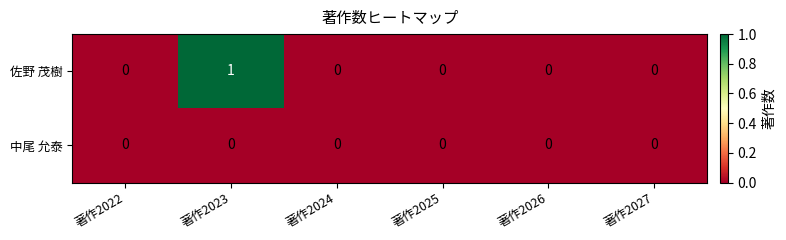

List the series in order of their overall mean, lowest first.

中尾 允泰, 佐野 茂樹